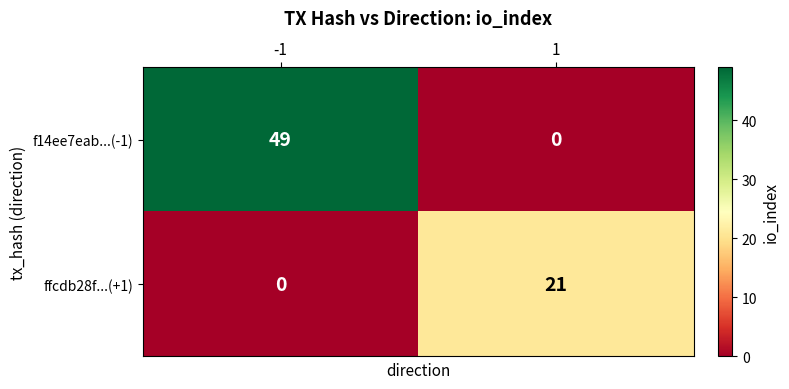

Rank the series by their maximum value, from lowest to highest.

ffcdb28f...(+1), f14ee7eab...(-1)